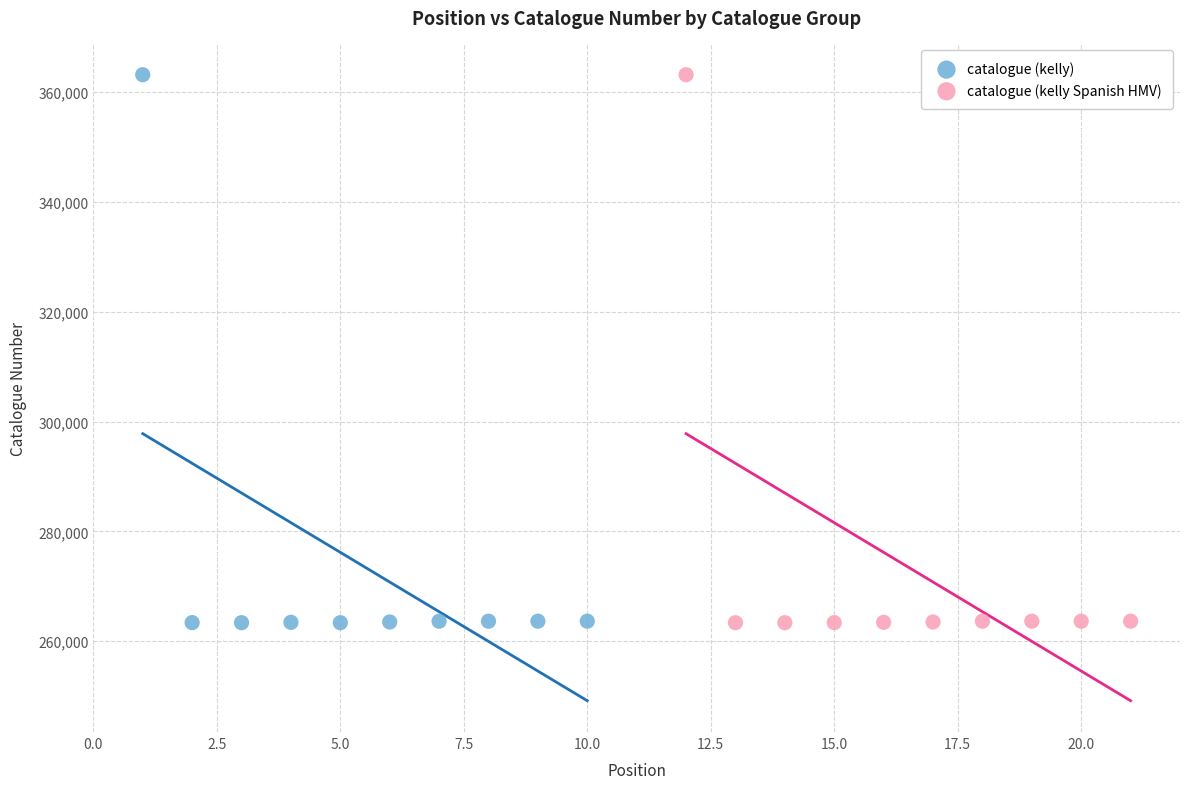

What are all the series names shown in the legend?

catalogue (kelly), catalogue (kelly Spanish HMV)